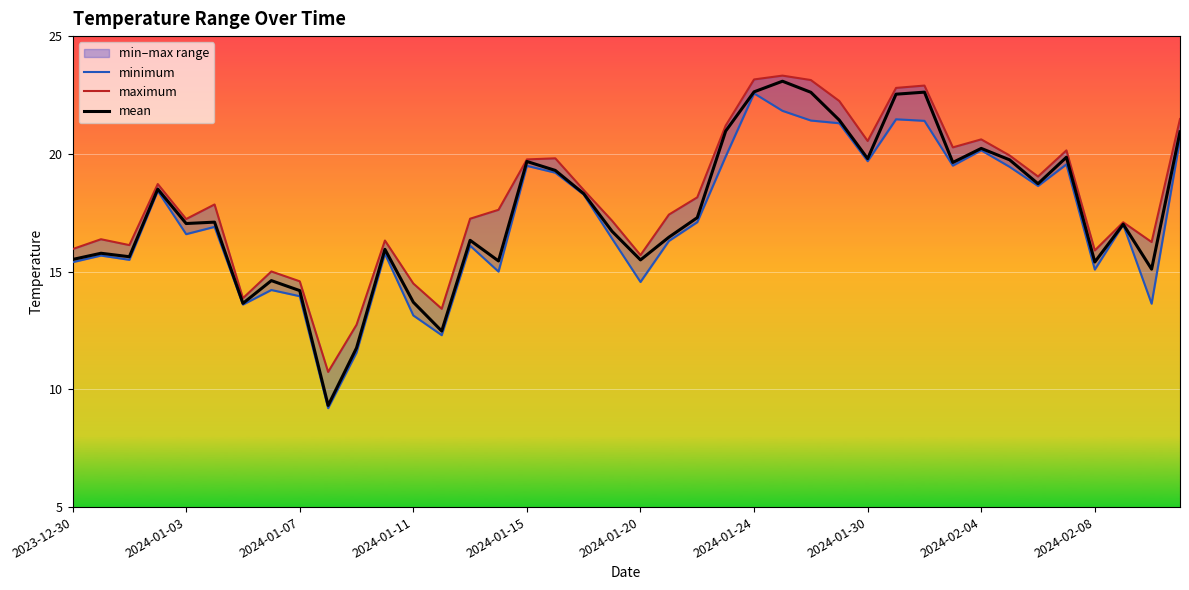

What is the sum of all minimum values?

687.8